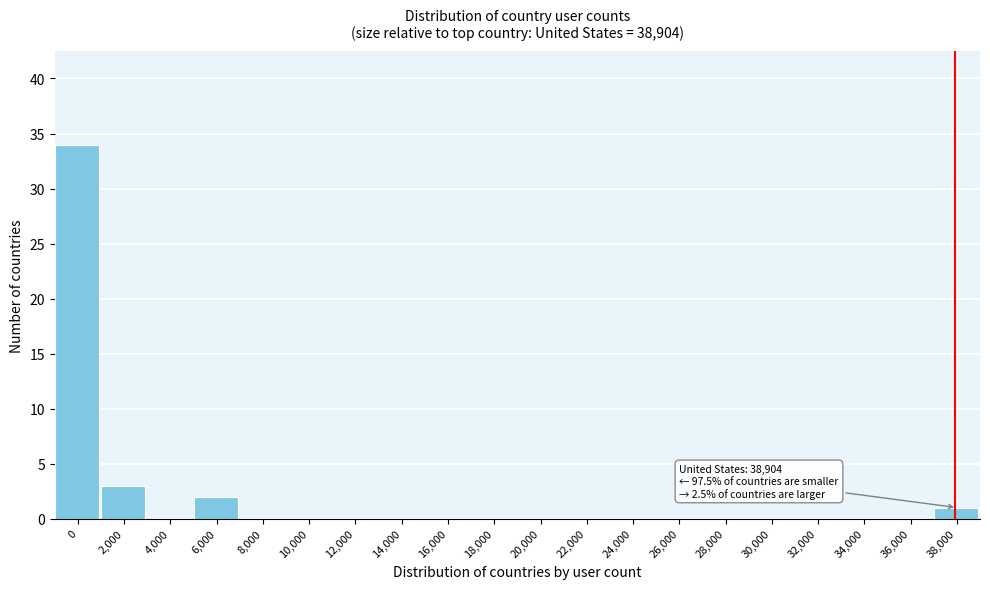

Reading right to left, list all the values displayed in this chart.

38,000=1	36,000=0	34,000=0	32,000=0	30,000=0	28,000=0	26,000=0	24,000=0	22,000=0	20,000=0	18,000=0	16,000=0	14,000=0	12,000=0	10,000=0	8,000=0	6,000=2	4,000=0	2,000=3	0=34